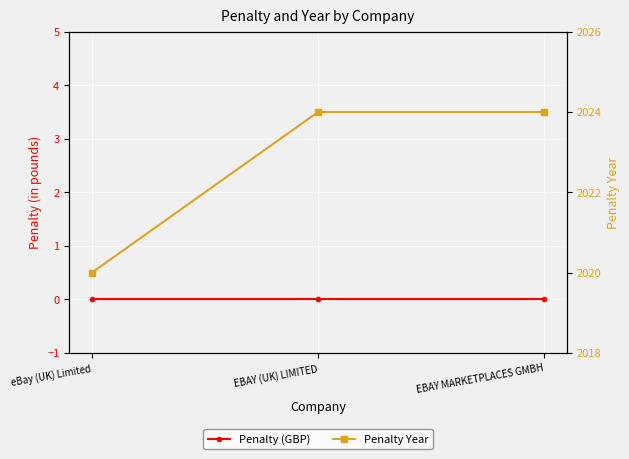

What are all the series names shown in the legend?

Penalty (GBP), Penalty Year